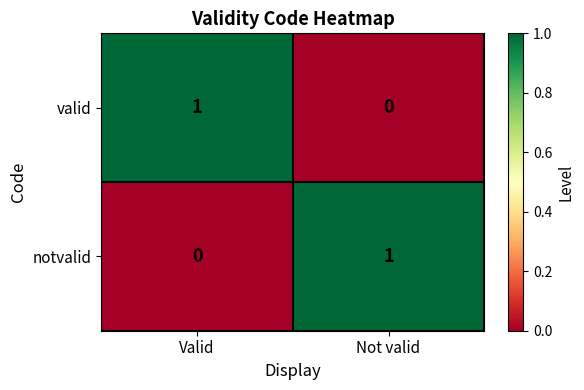

What is the total value across all series at Not valid?

1